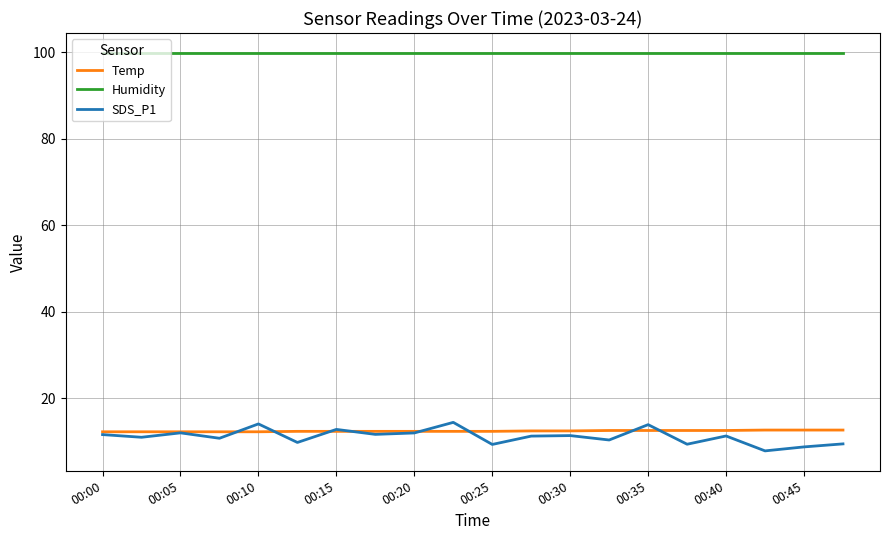

At how many categories does at least one series exceed 27?

20